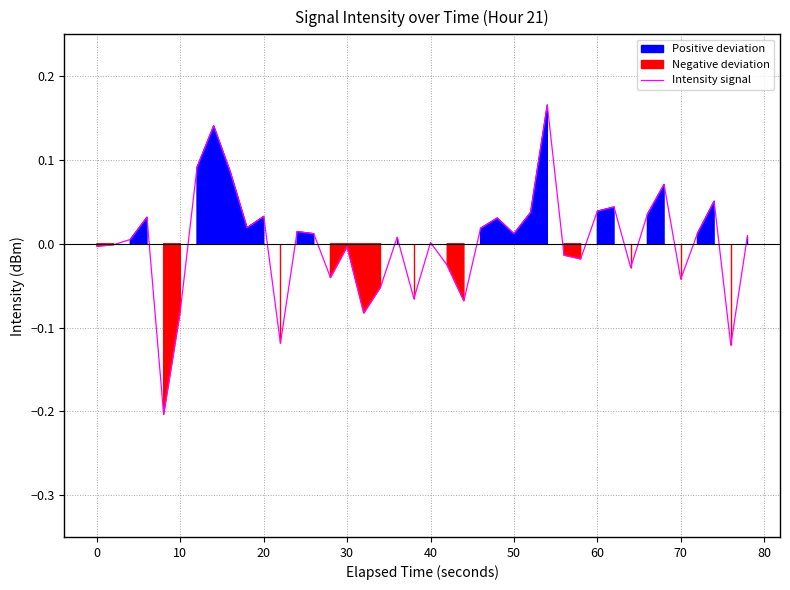

The Intensity signal series shows 0.0 at 40. True or false?

True